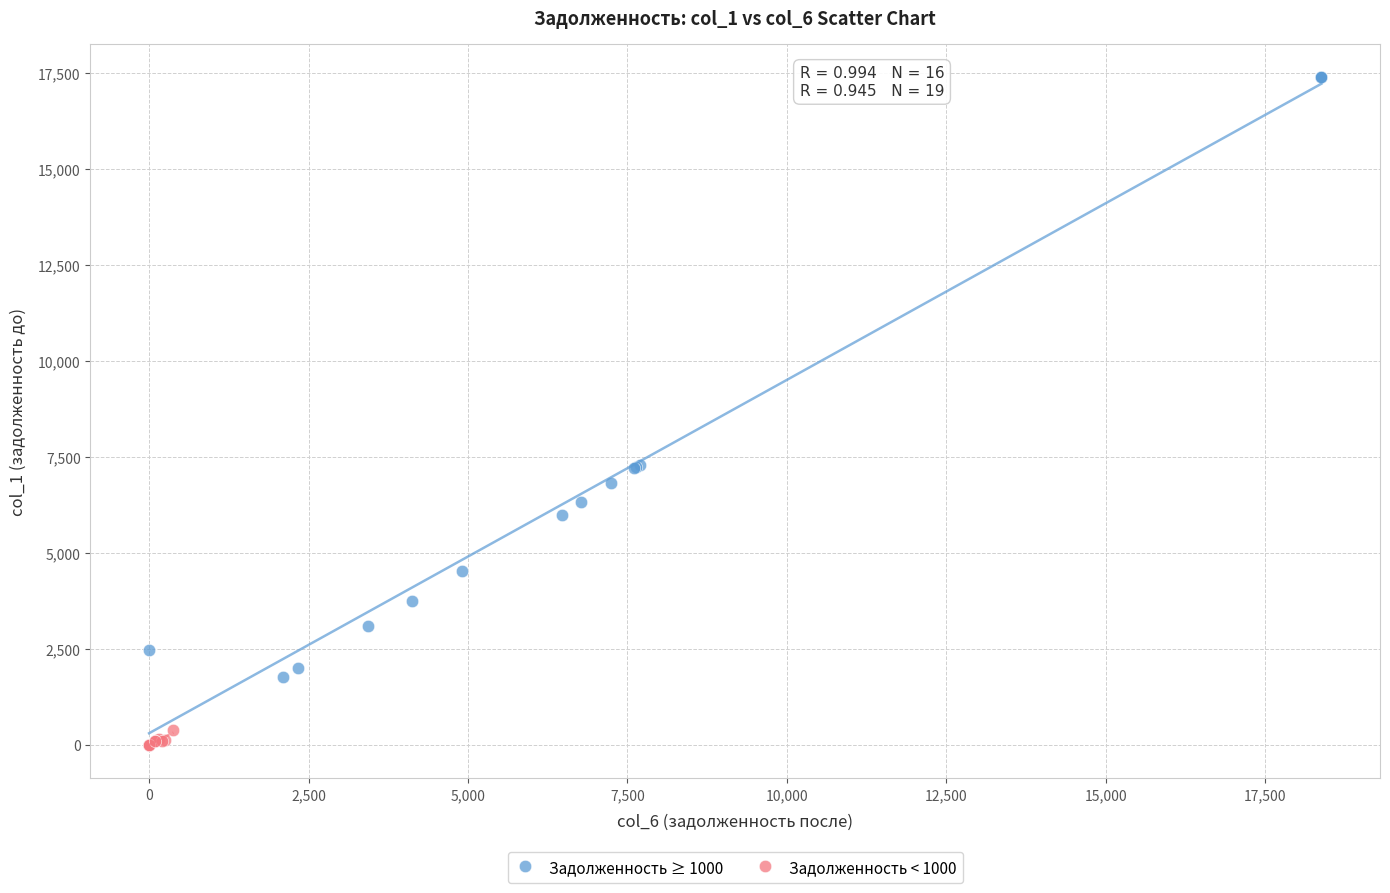

Which series reaches the maximum Y coordinate?

Задолженность ≥ 1000